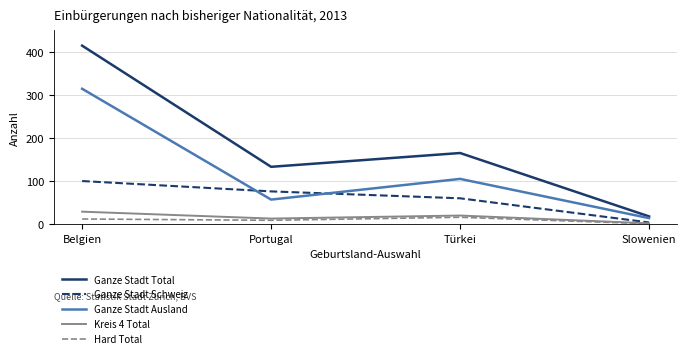

List the labels in order of Ganze Stadt Ausland value, smallest first.

Slowenien, Portugal, Türkei, Belgien